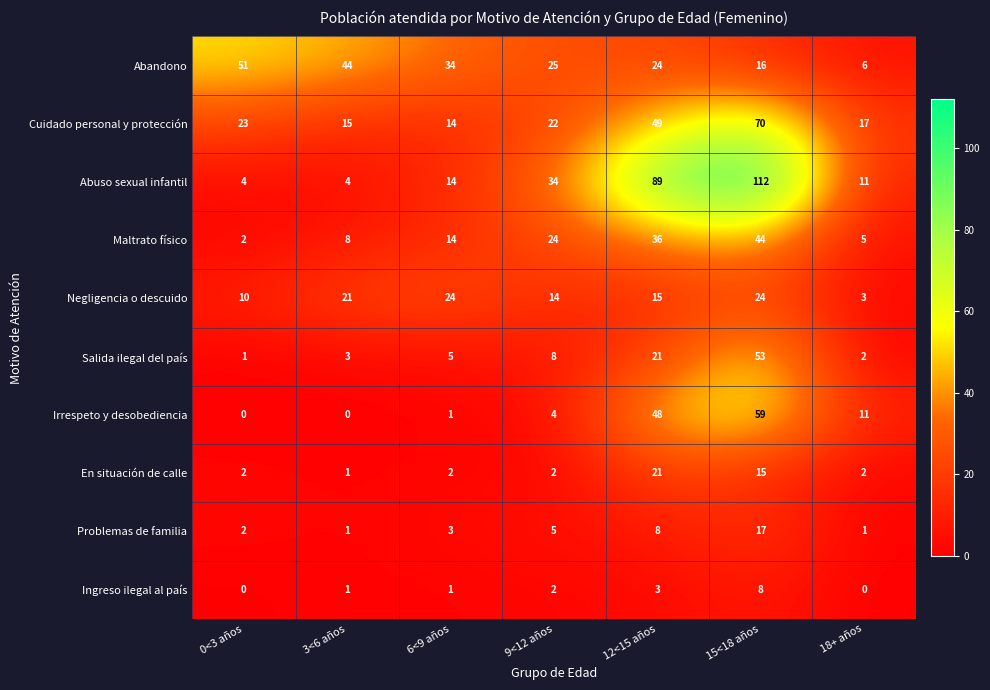

True or false: Negligencia o descuido has a value of 18 at 0<3 años.

False